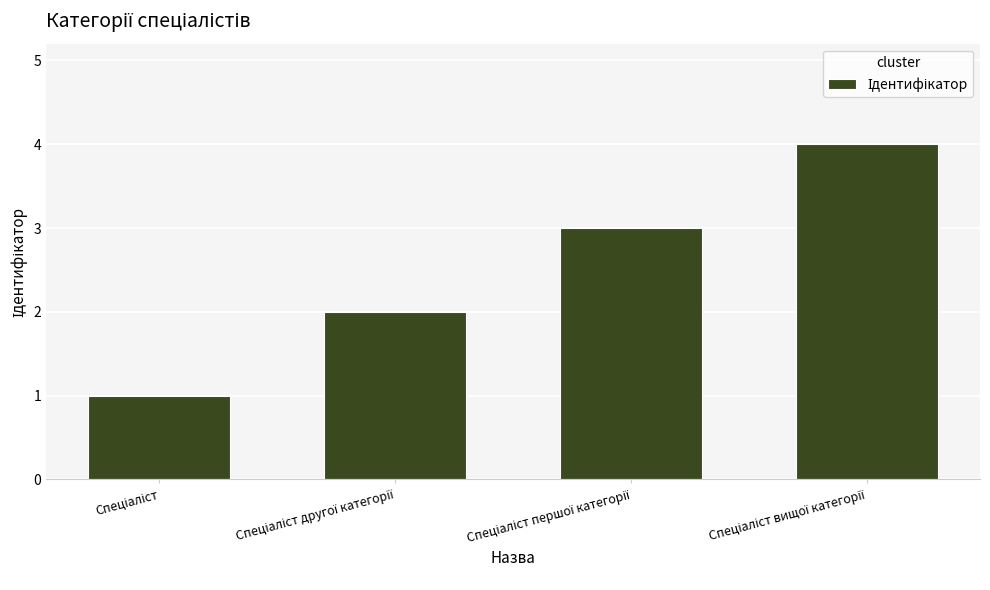

What is the difference between the maximum and minimum values?

3